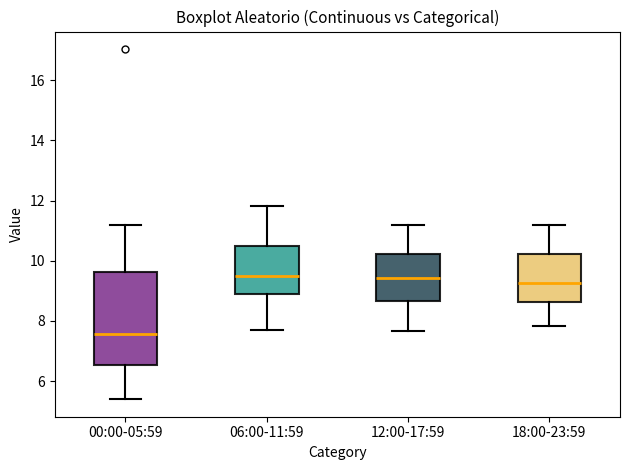

Reading left to right, read every box against the y-axis: the position of its median line, the range the box covers, and the ends of its whiskers. The values are not printed on the chart, so give them approximately, as read against the axis.

00:00-05:59: median 7.6, box 6.6 to 9.6, whiskers 5.4 to 11.2
06:00-11:59: median 9.6, box 8.8 to 10.6, whiskers 7.8 to 11.8
12:00-17:59: median 9.4, box 8.6 to 10.2, whiskers 7.6 to 11.2
18:00-23:59: median 9.2, box 8.6 to 10.2, whiskers 7.8 to 11.2